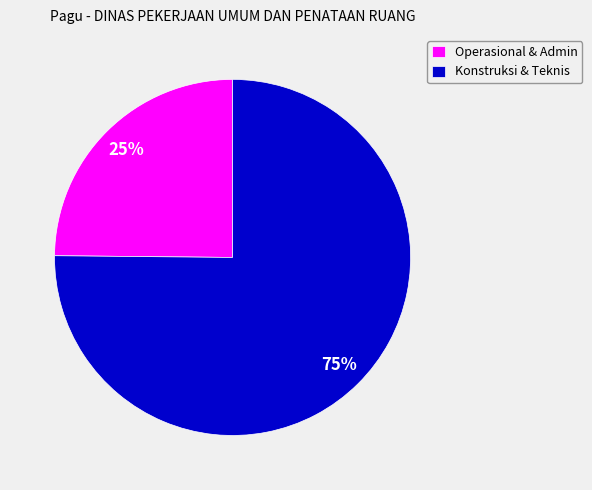

To the nearest percent, what is the difference between the Konstruksi & Teknis and Operasional & Admin slice percentages?

50%